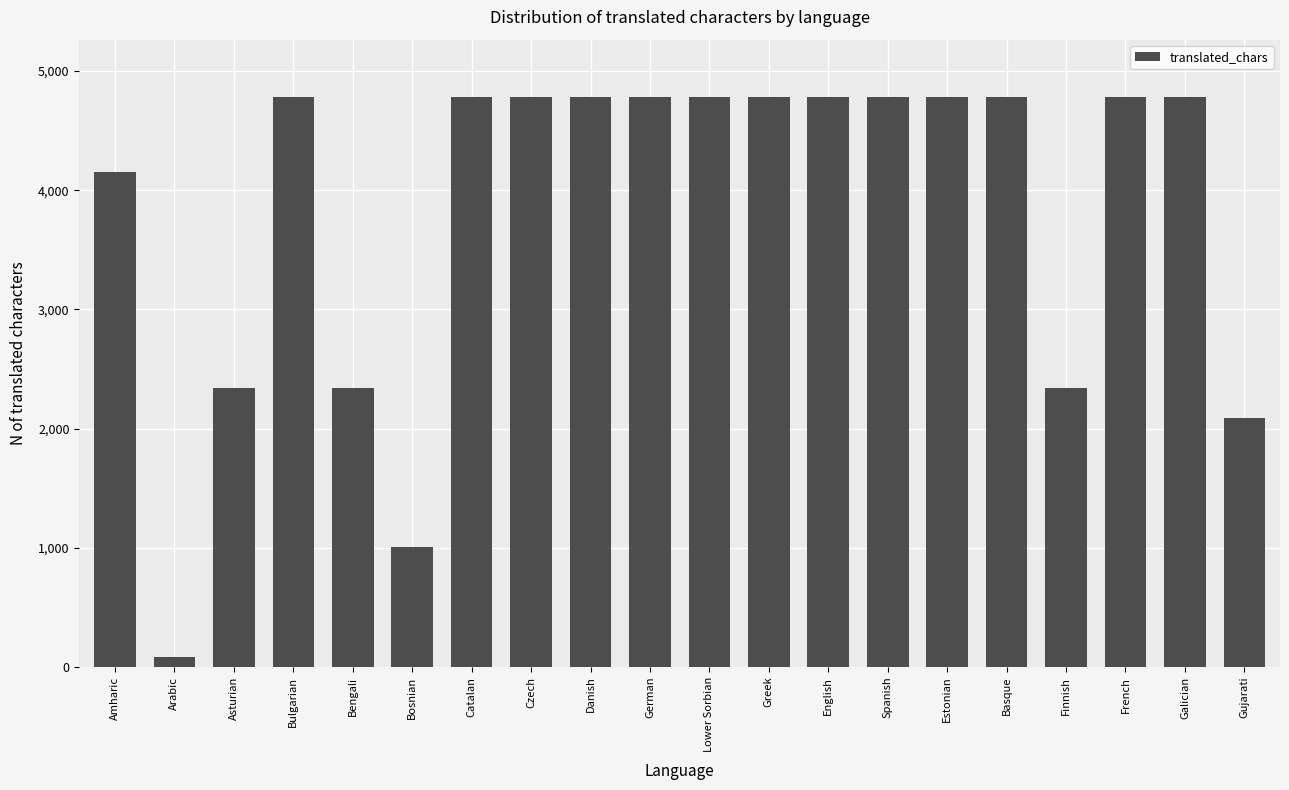

What is the difference between the values at Bulgarian and Bosnian?

3775